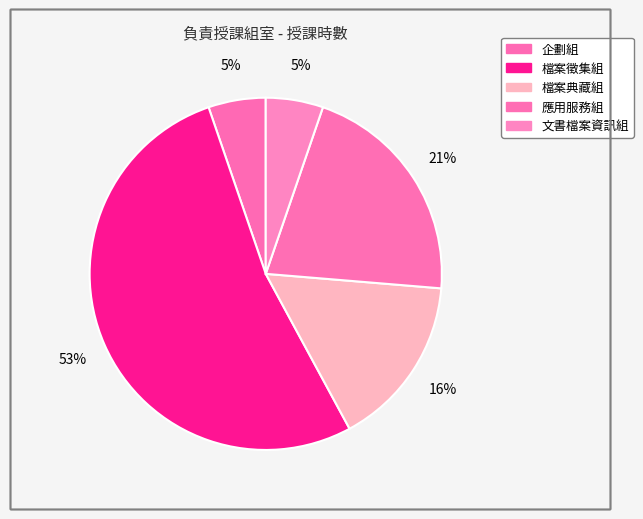

To the nearest percent, what percentage of the pie is 檔案徵集組?

53%